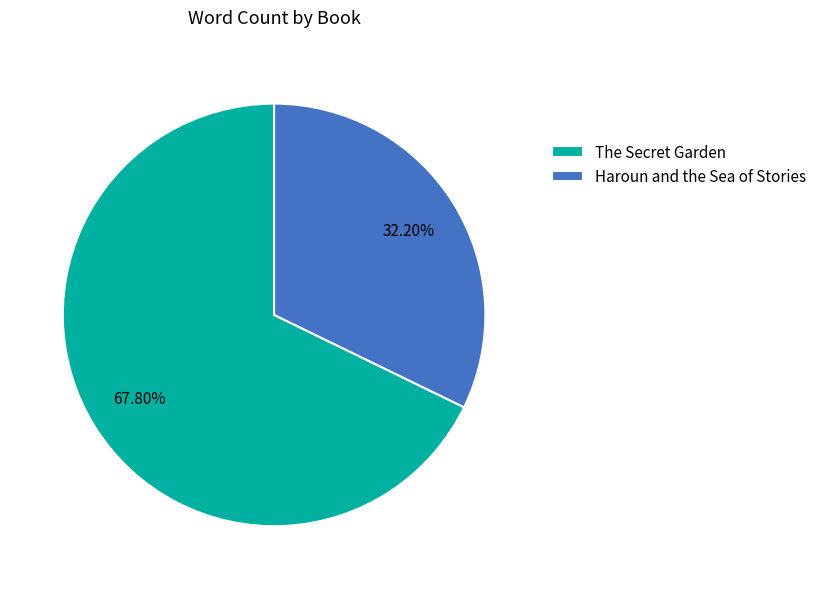

The The Secret Garden slice represents 75% of the pie. True or false?

False